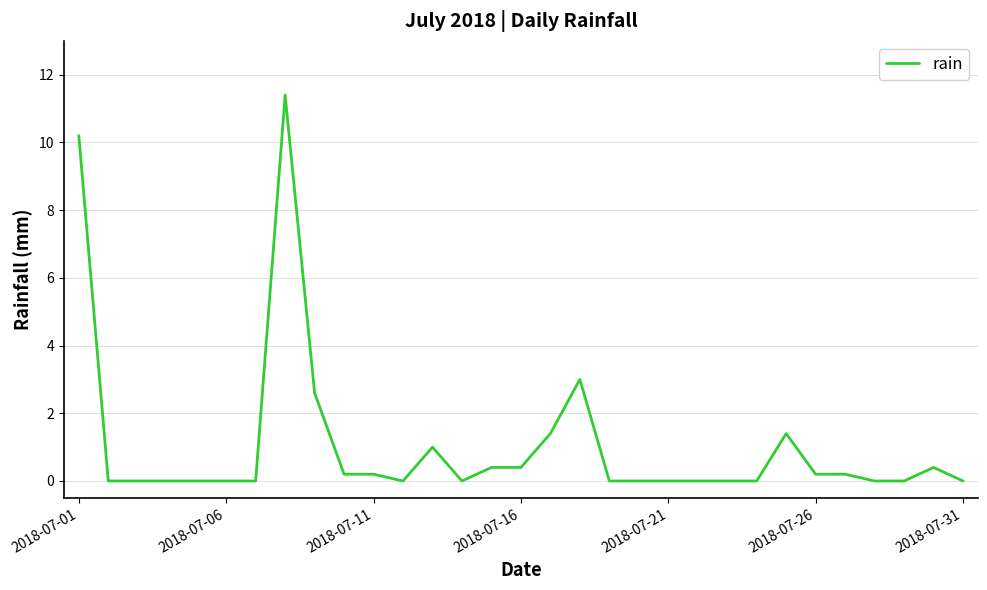

What is the greatest value displayed?

11.4